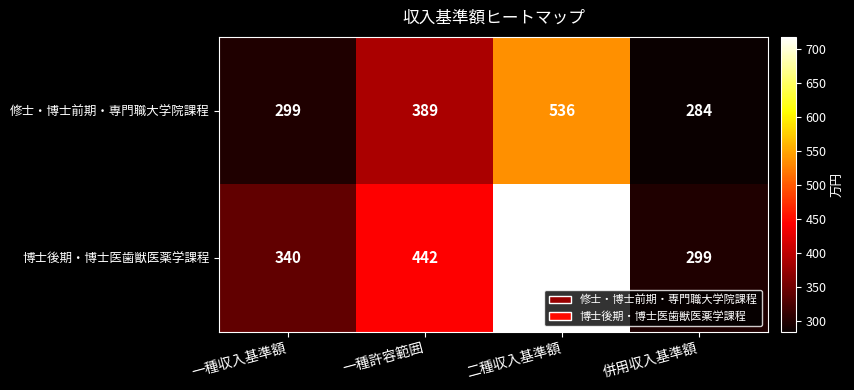

At which category is the sum across all series the highest?

二種収入基準額